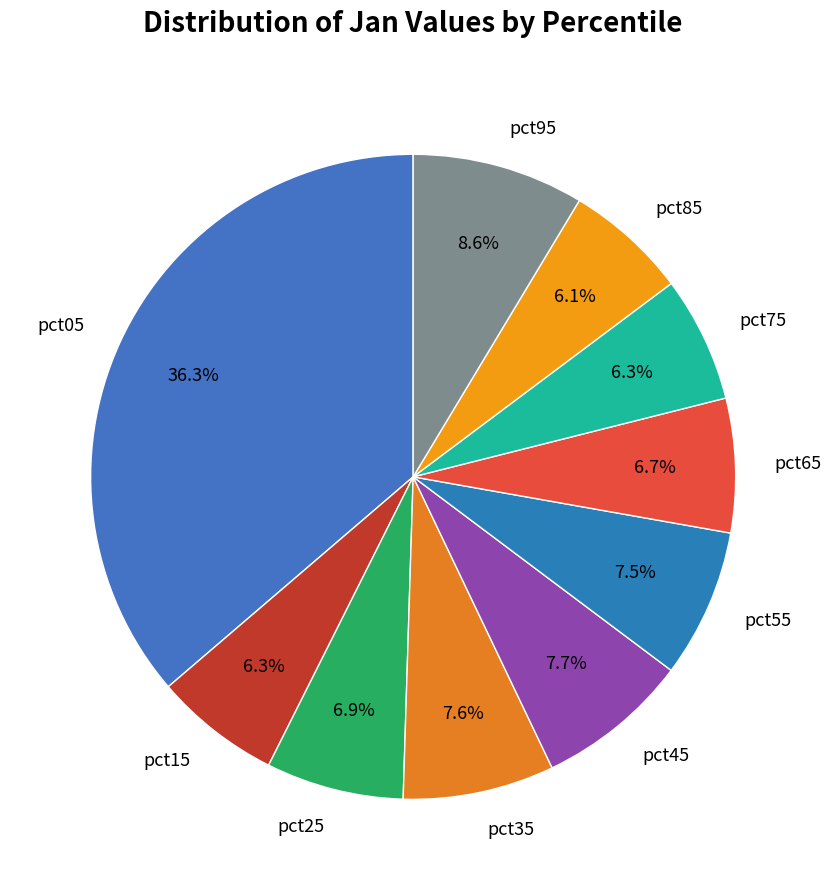

Is the sum of pct65 and pct05 greater than half?

No